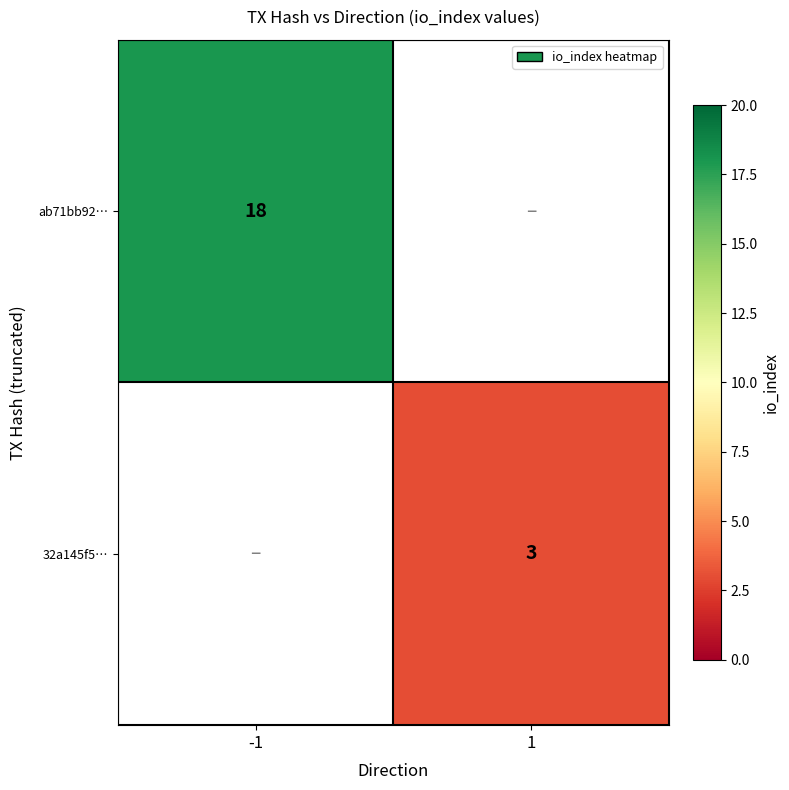

Is it true that 32a145f5… equals 1 at 1?

False